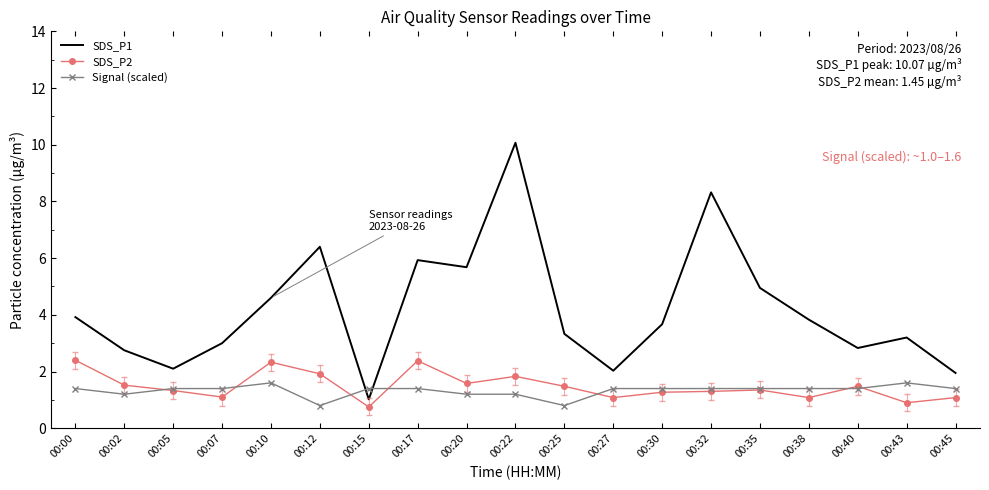

What is the average value of the SDS_P2 series?

1.5